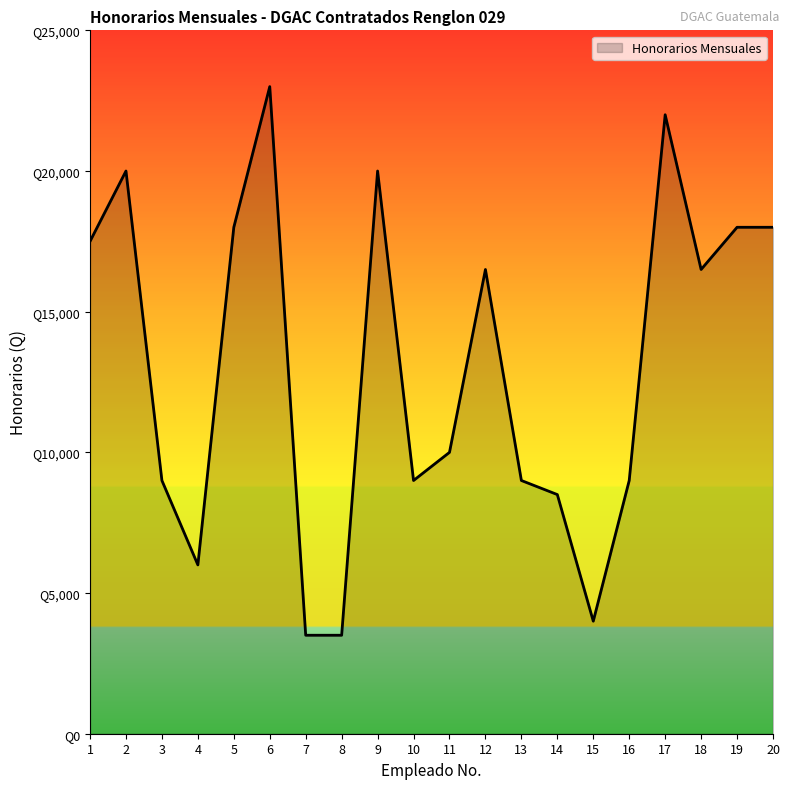

Where is the first local maximum?

2